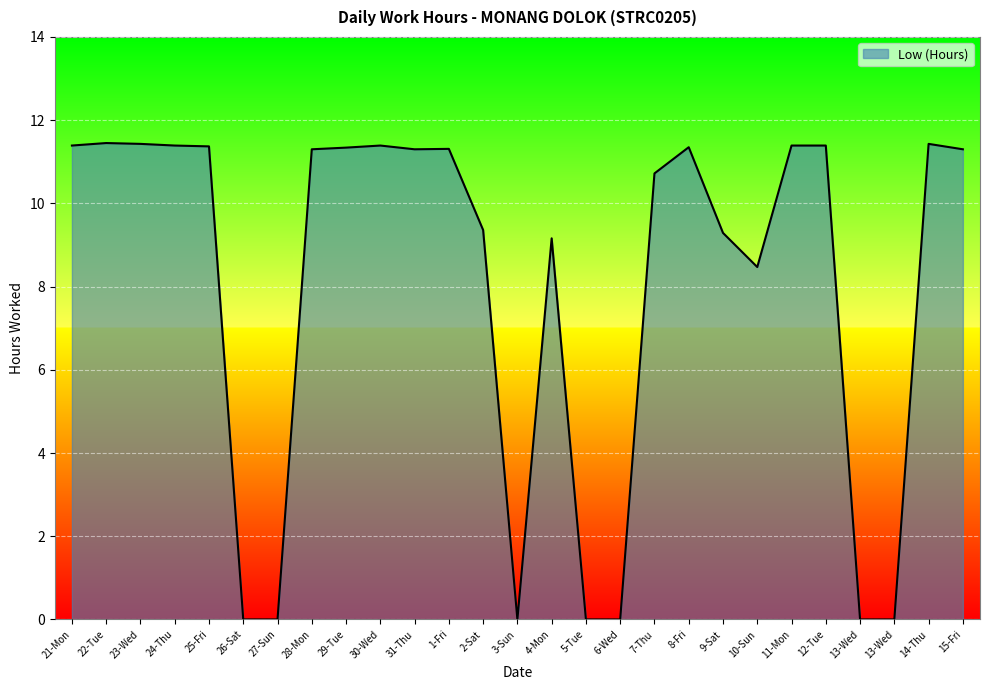

What is the value of the 3rd point from the left?

11.4